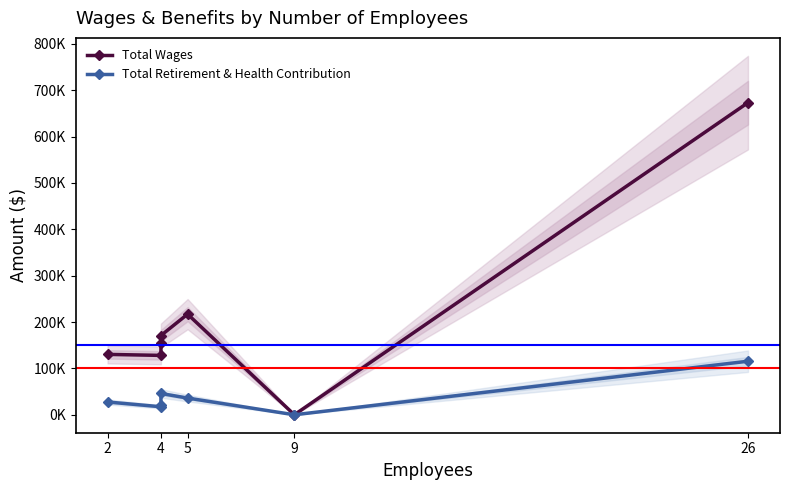

Which series has the largest total across all categories?

Total Wages